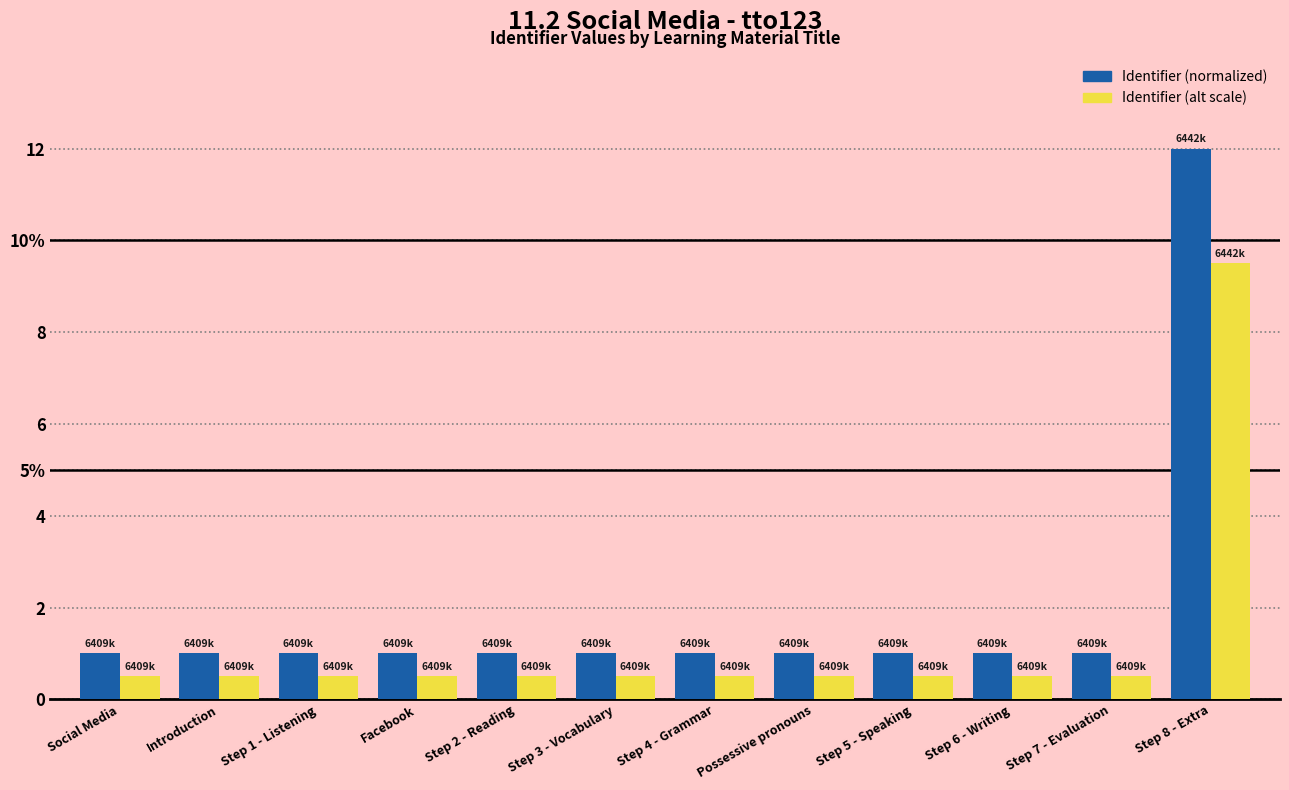

At which label does Identifier (normalized) reach its minimum?

Social Media